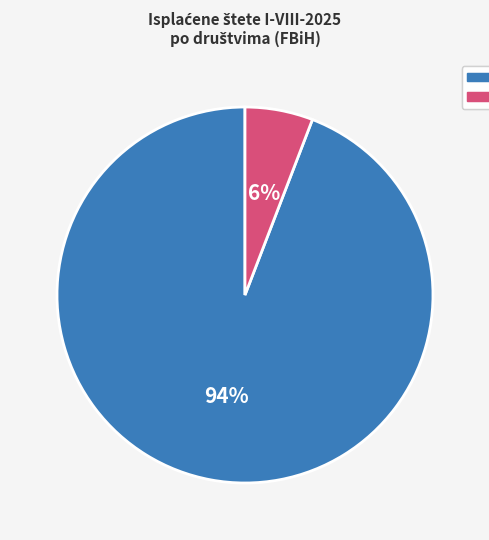

Is there any slice that represents more than half of the pie?

Yes